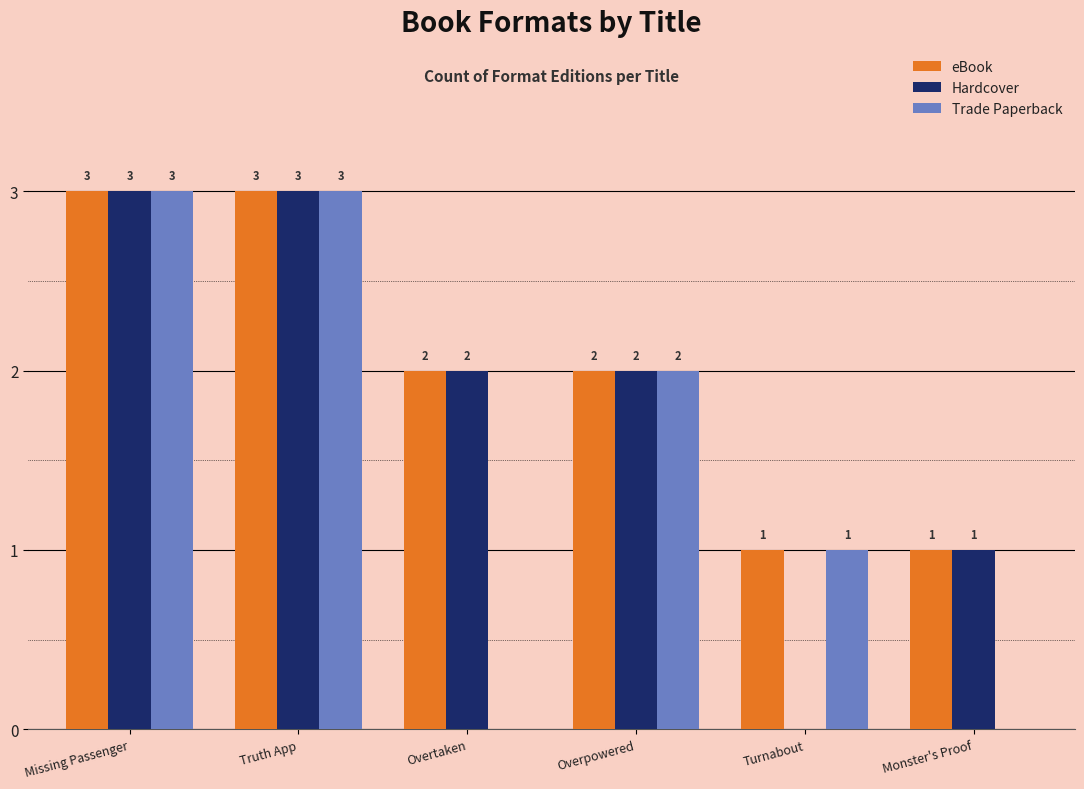

What is the total value across all series at Overpowered?

6